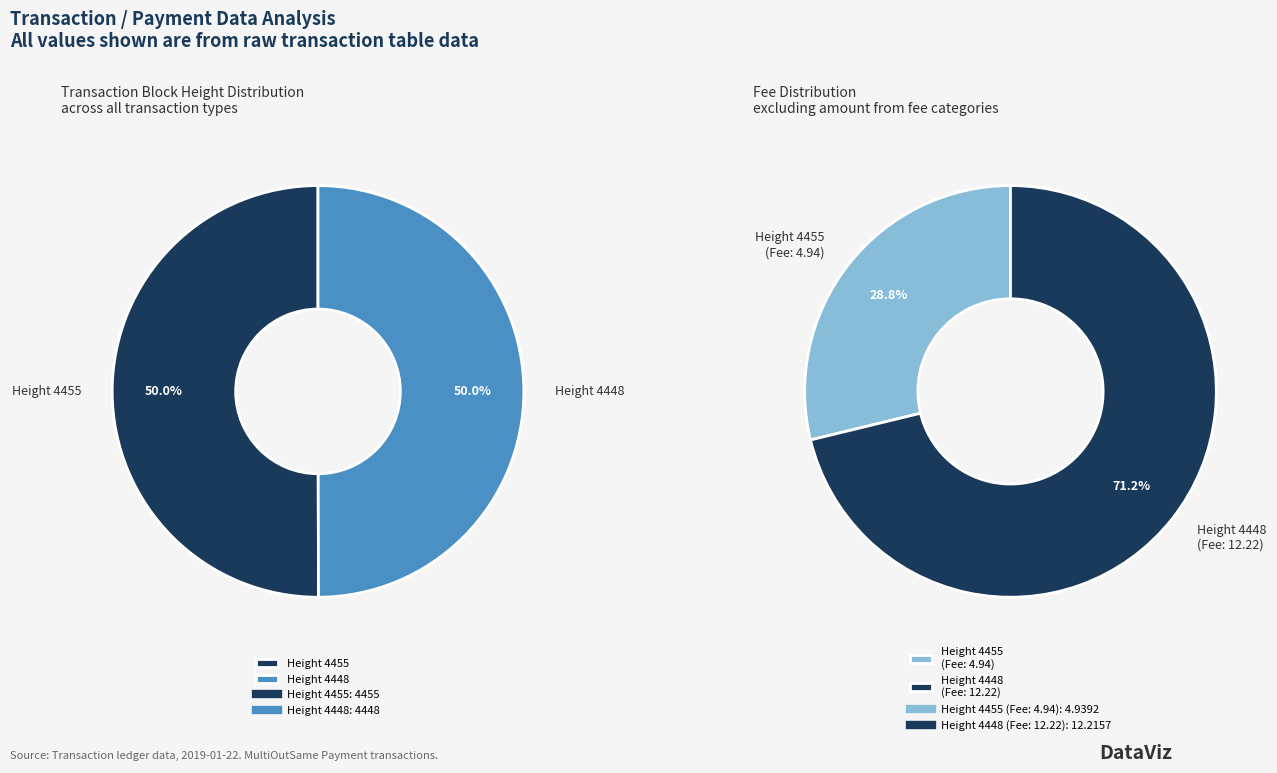

How many segments does this pie chart have?

2